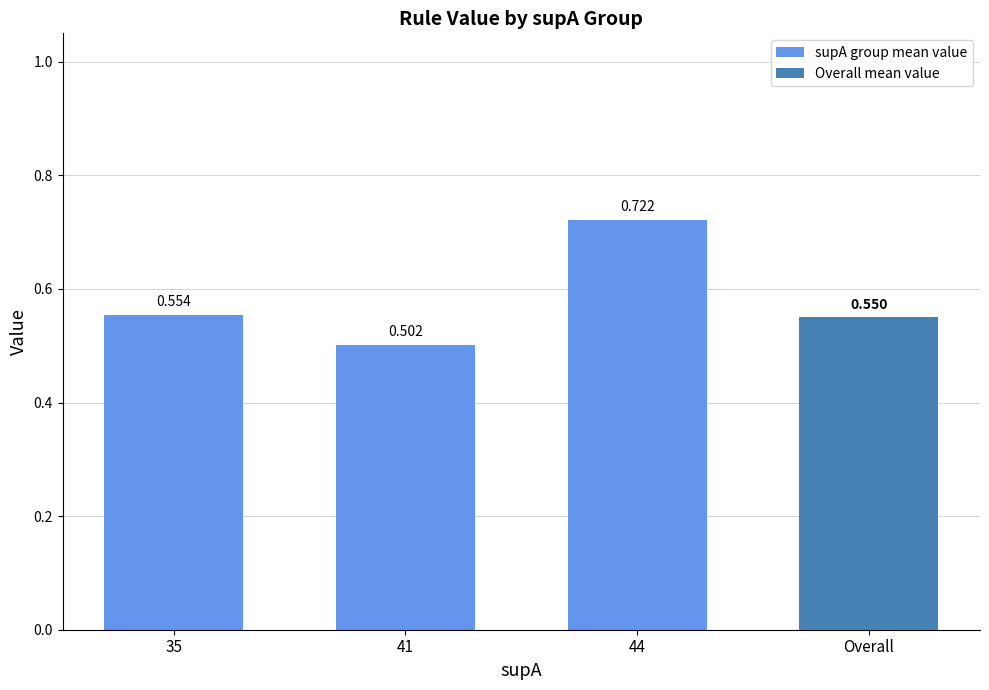

What is the label of the 1st bar from the right?

Overall